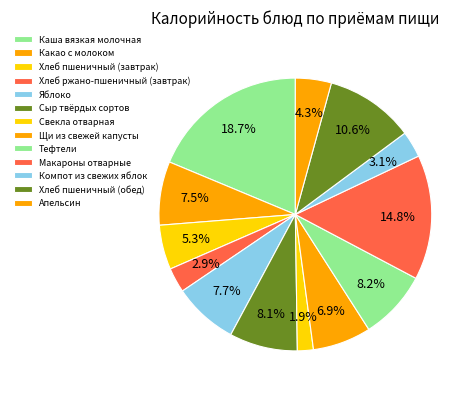

How many slices are in this pie chart?

13